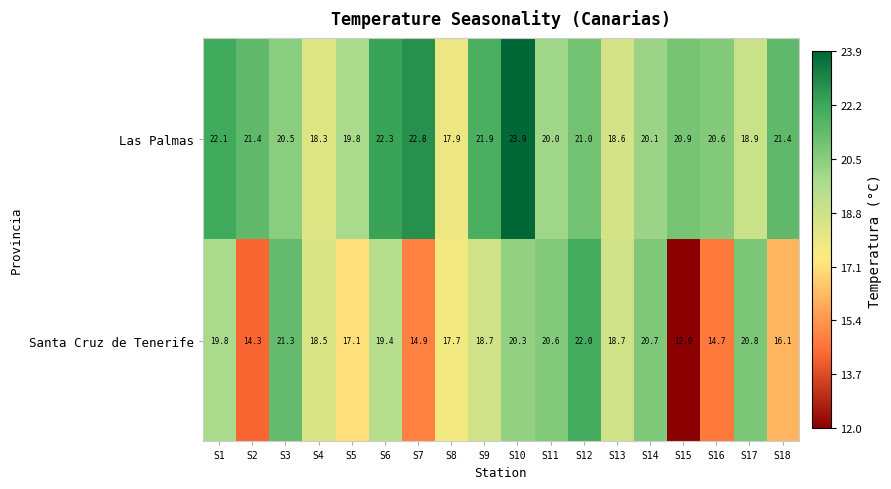

Which series has the largest total across all categories?

Las Palmas